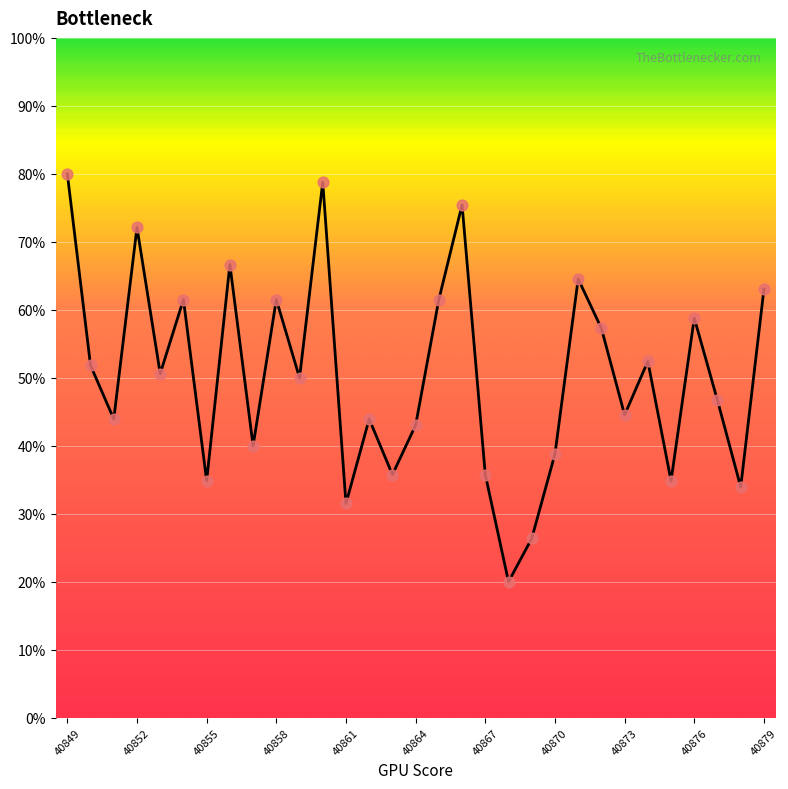

What is the maximum value shown in the chart?

80.0